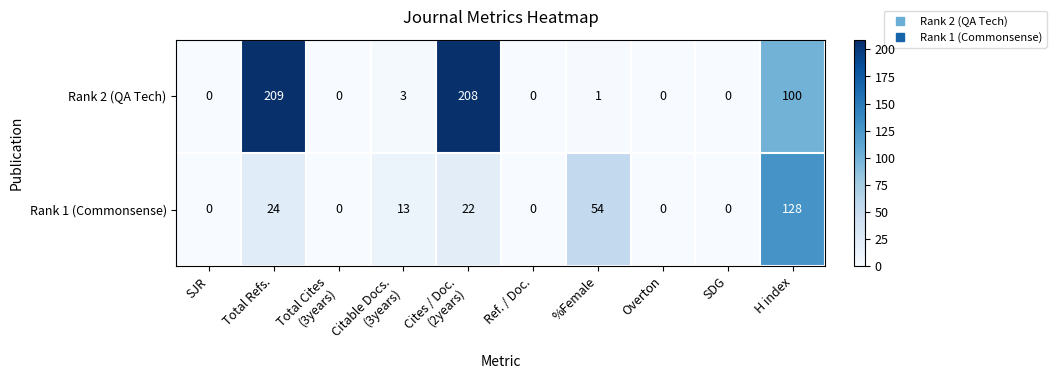

At how many categories does at least one series exceed 98?

3